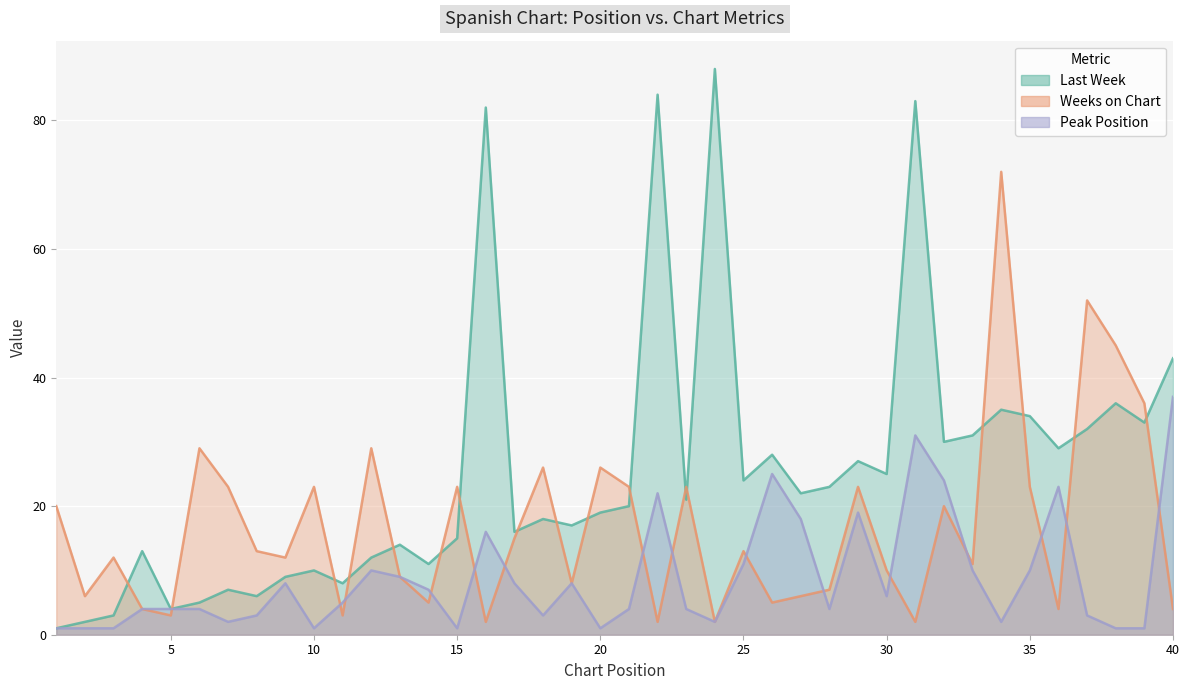

What is the sum of the Last Week values at 21 and 40?

63